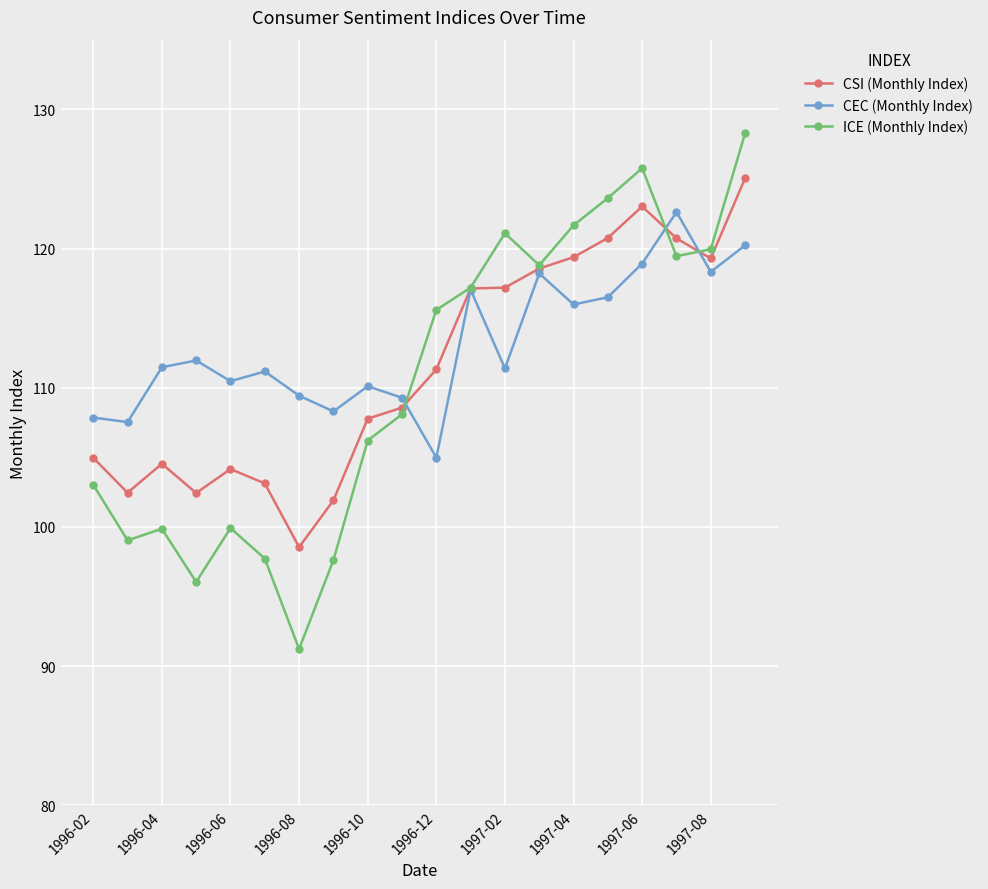

What is the highest value of the CEC (Monthly Index) series?

122.6